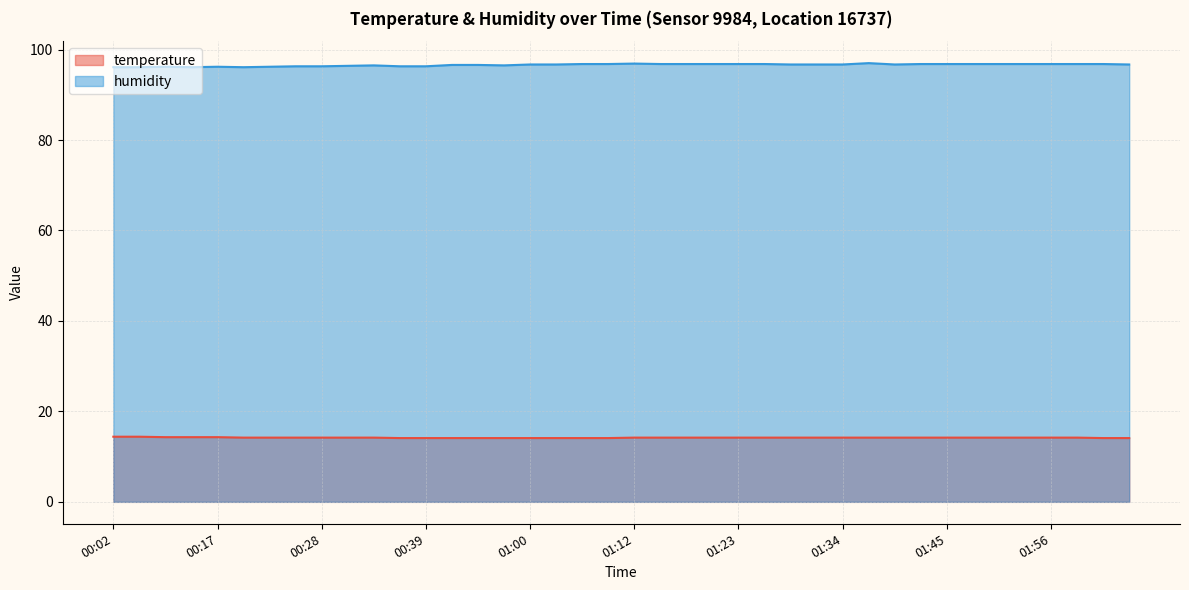

Rank the series at 01:42 from highest to lowest value.

humidity, temperature